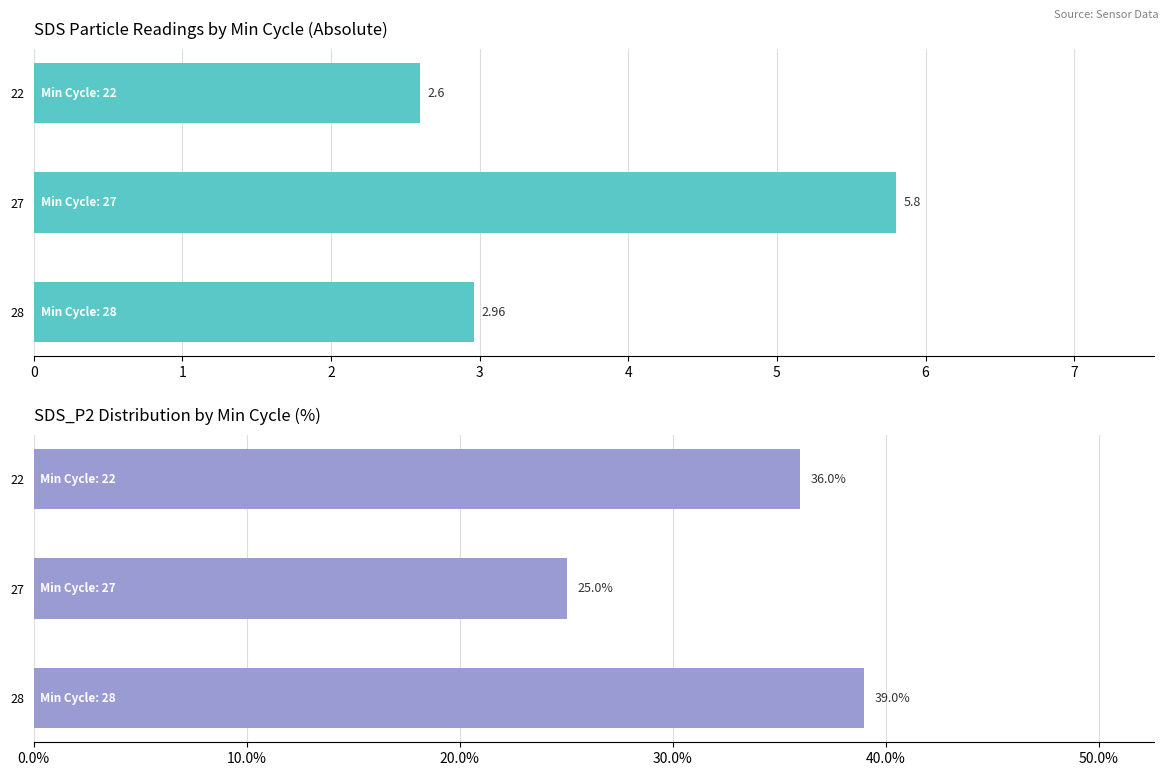

Rank the categories by SDS_P1 value from lowest to highest.

22, 28, 27